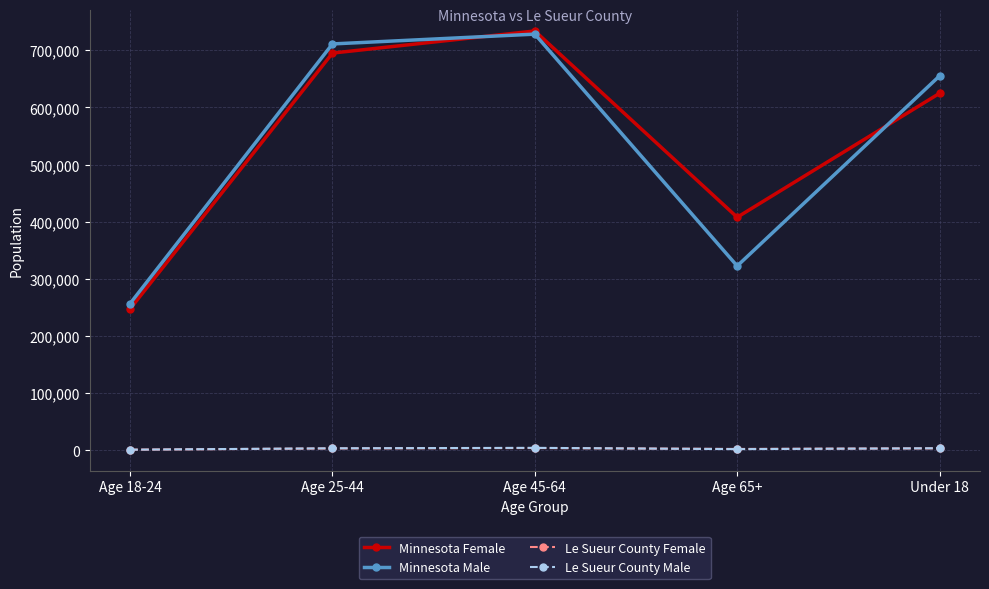

The value of Minnesota Male at Age 25-44 is 711267. True or false?

True